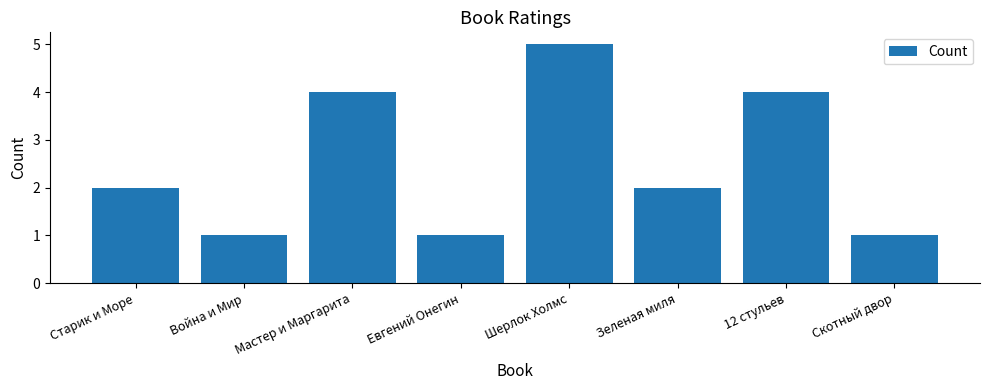

Is it true that the value at Зеленая миля is 2?

True